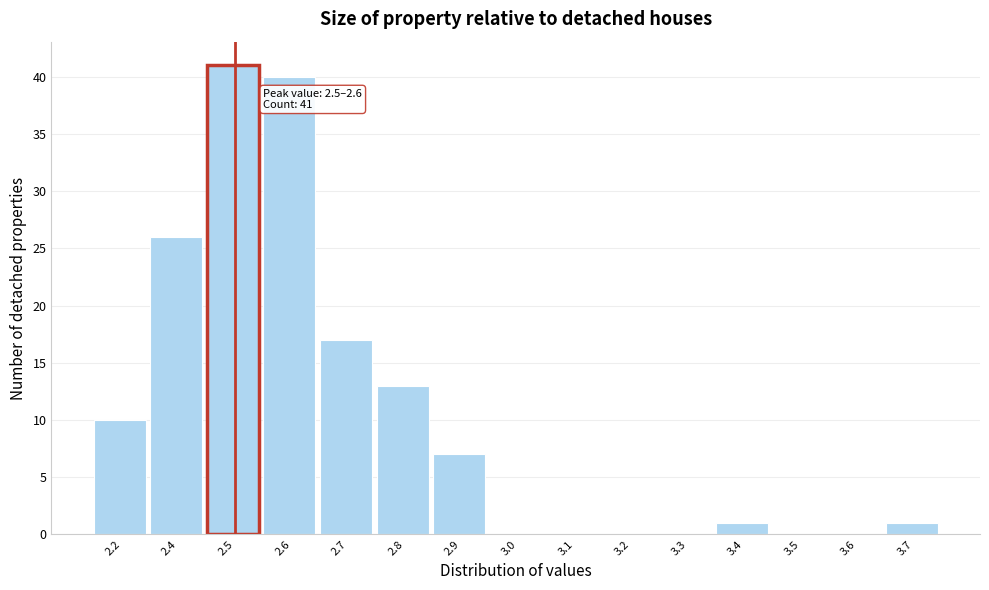

Reading left to right, extract all data points from this chart.

2.2=10	2.4=26	2.5=41	2.6=40	2.7=17	2.8=13	2.9=7	3.0=0	3.1=0	3.2=0	3.3=0	3.4=1	3.5=0	3.6=0	3.7=1